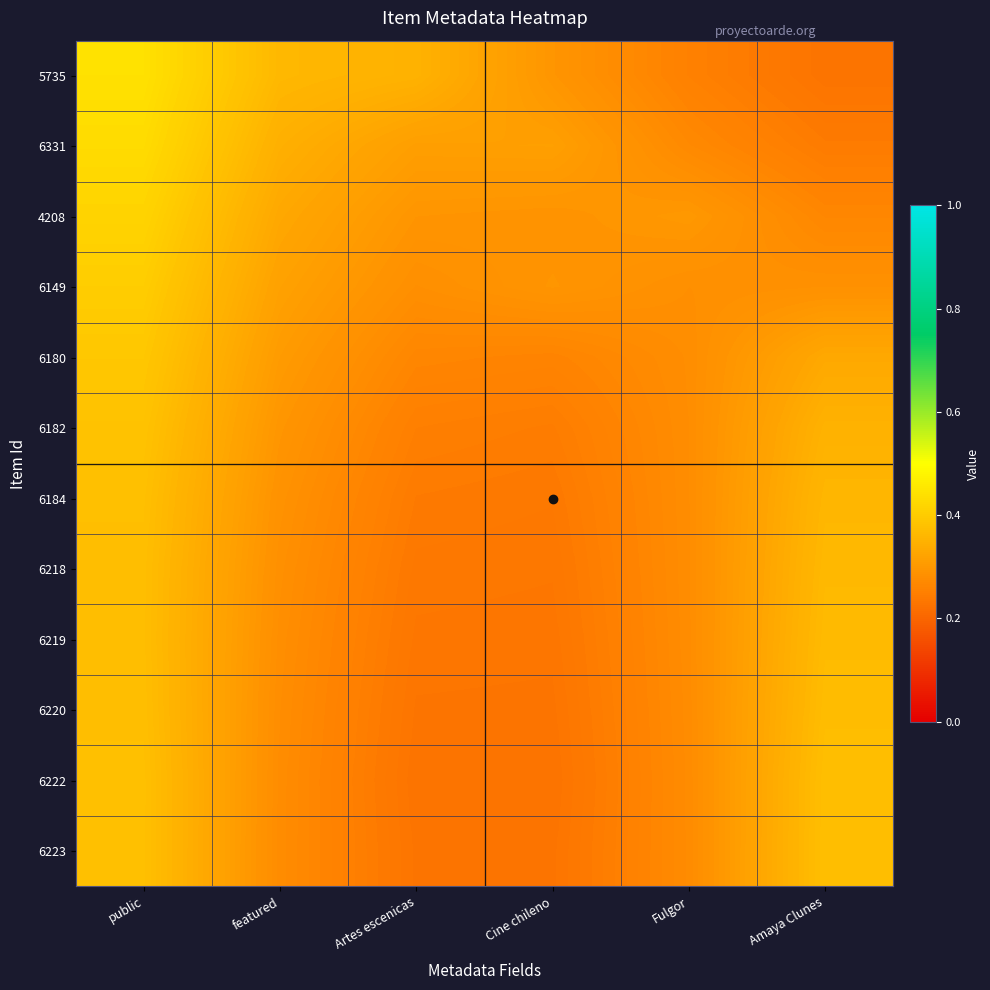

At which category is the sum across all series the highest?

public